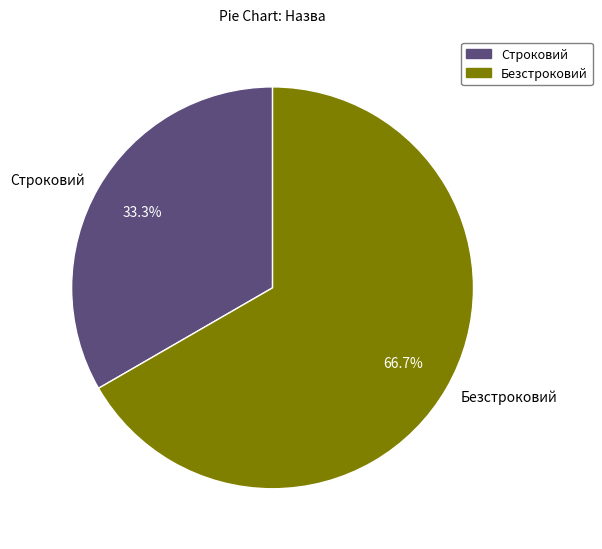

What is the majority slice?

Безстроковий